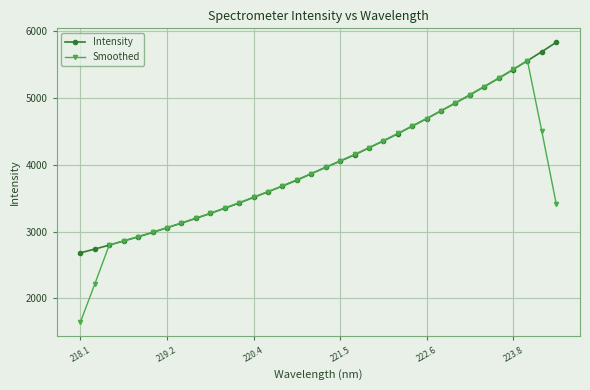

Rank the series by their maximum value, from highest to lowest.

Intensity, Smoothed